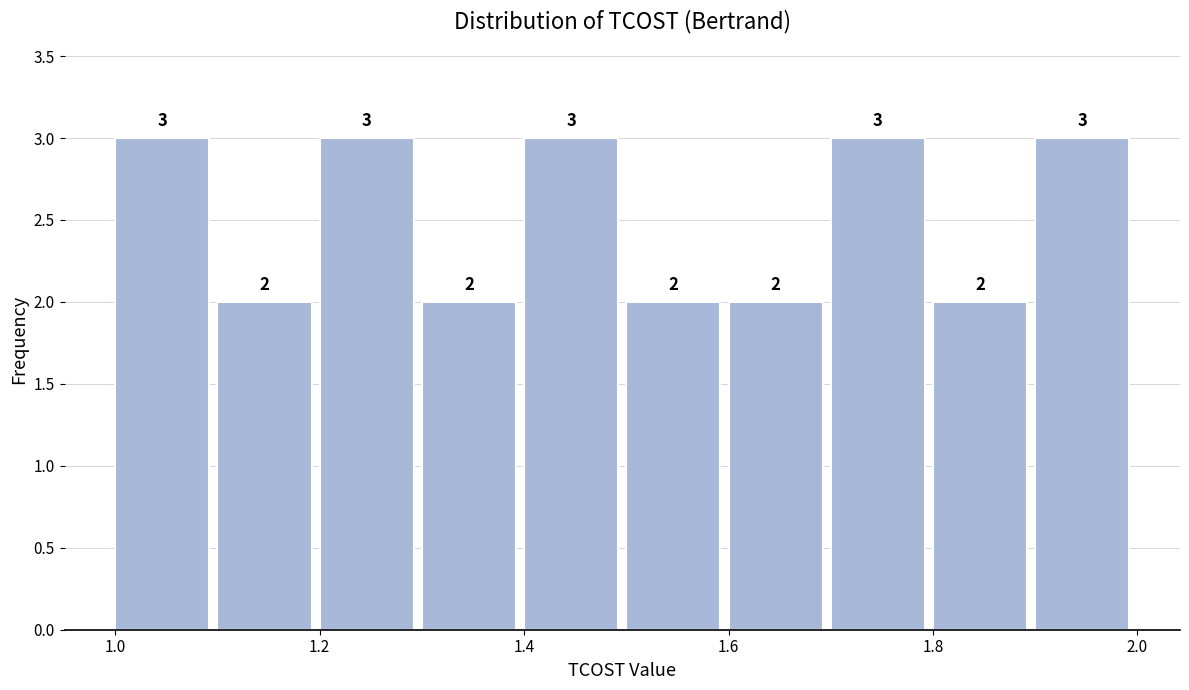

Reading left to right, list every bar in this chart as the range it spans on the x-axis followed by its height. The bar edges are not printed on the chart, so give them approximately, as read against the axis.

1.0 to 1.1: 3
1.1 to 1.2: 2
1.2 to 1.3: 3
1.3 to 1.4: 2
1.4 to 1.5: 3
1.5 to 1.6: 2
1.6 to 1.7: 2
1.7 to 1.8: 3
1.8 to 1.9: 2
1.9 to 2.0: 3